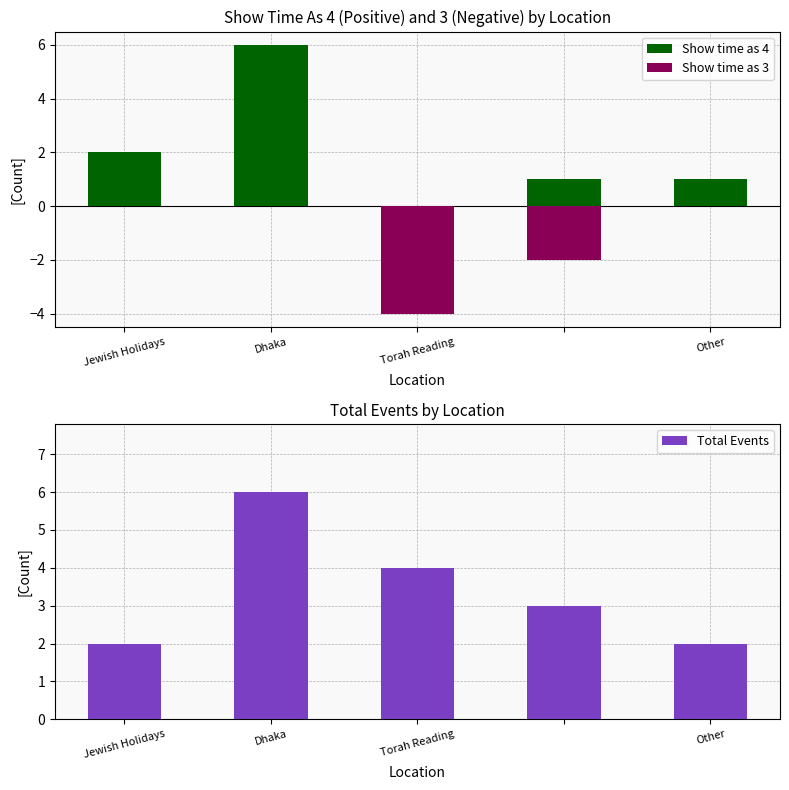

Is it true that Show time as 4 equals 2 at Dhaka?

False